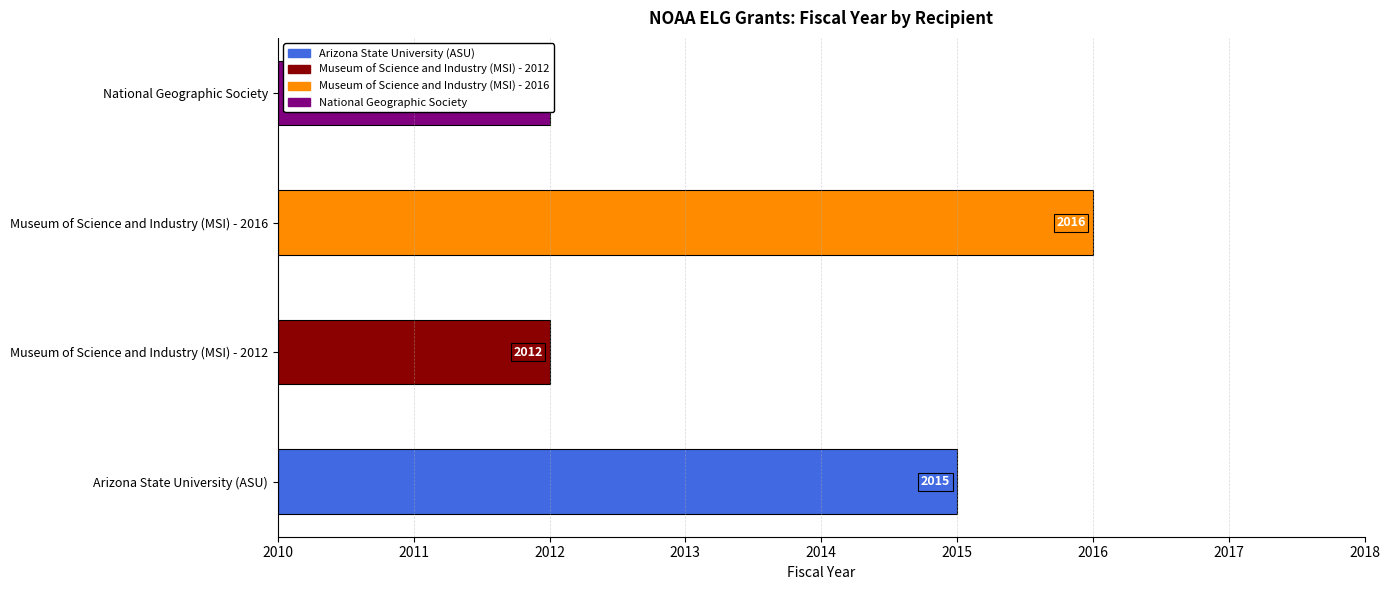

What is the label of the 2nd bar from the left?

Museum of Science and Industry (MSI) - 2012